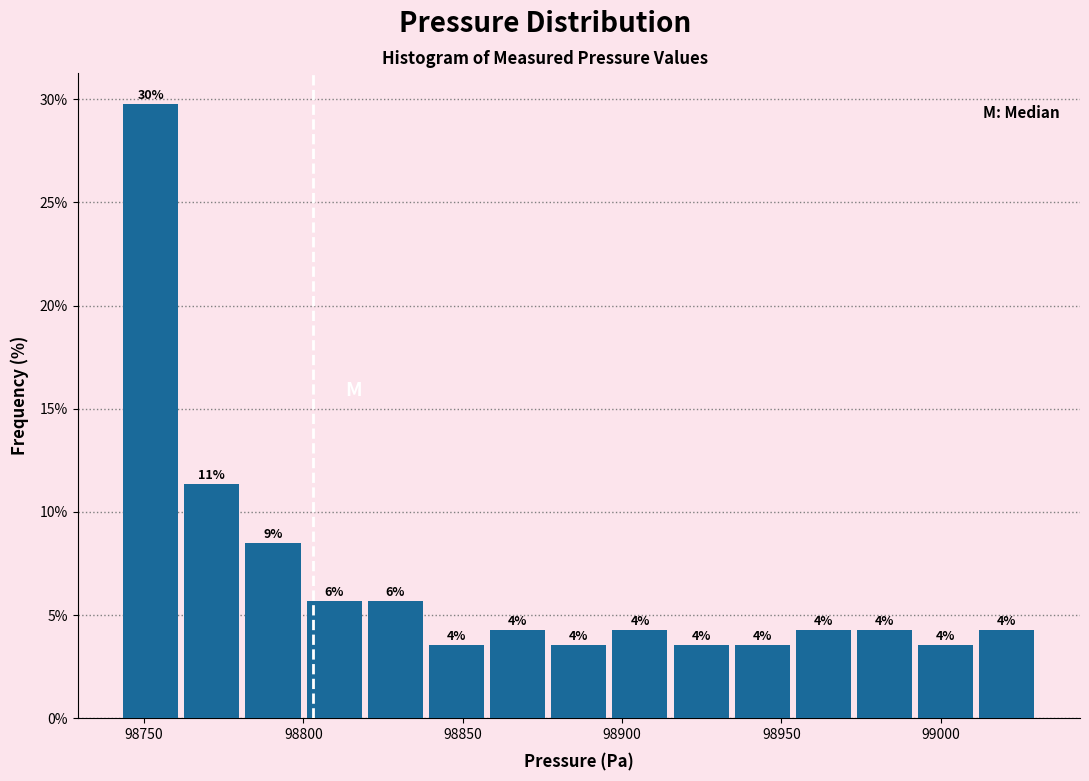

Around what value on the x-axis is the tallest bar? Give the approximate position of its centre, as read against the axis.

98750